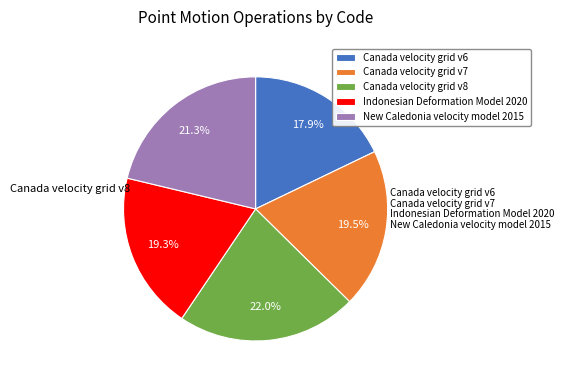

Is there any slice that represents more than half of the pie?

No